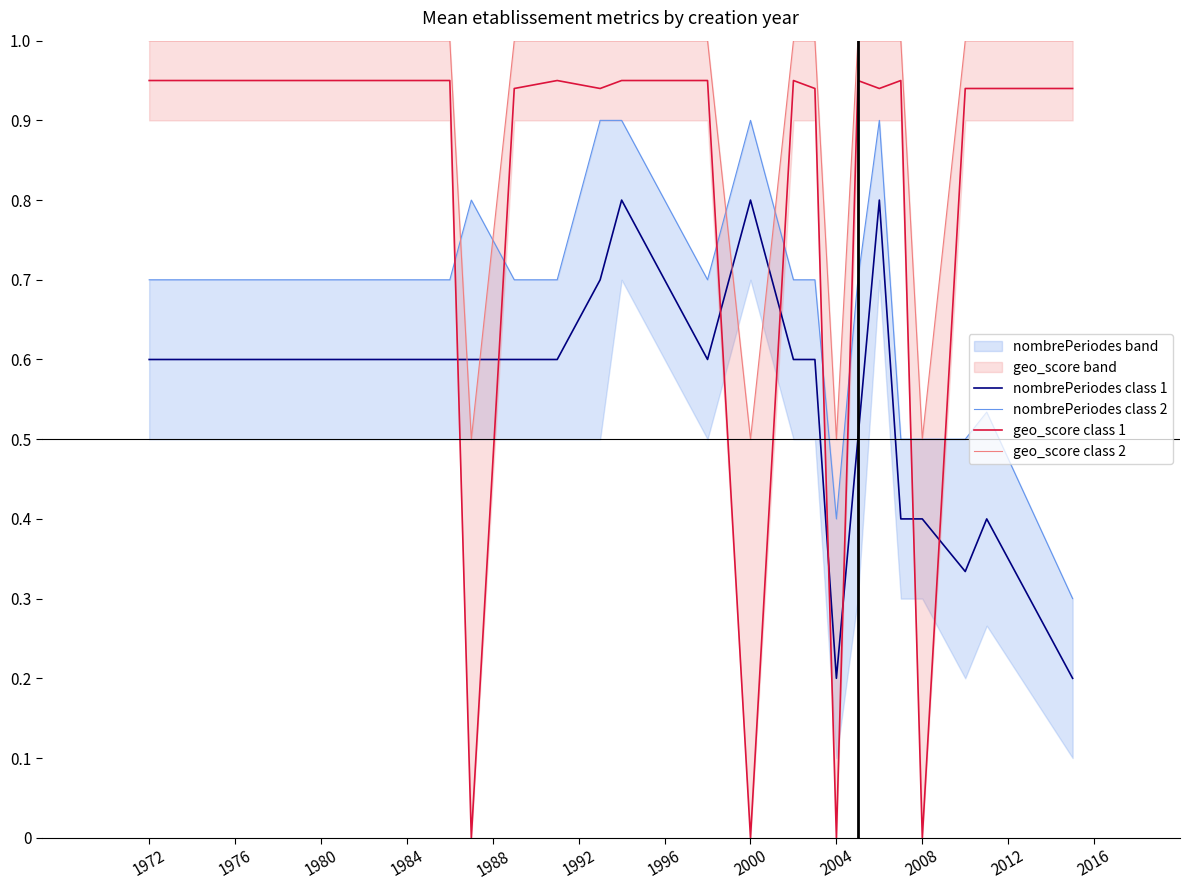

The value of nombrePeriodes class 1 at 2000 is 1.3. True or false?

False